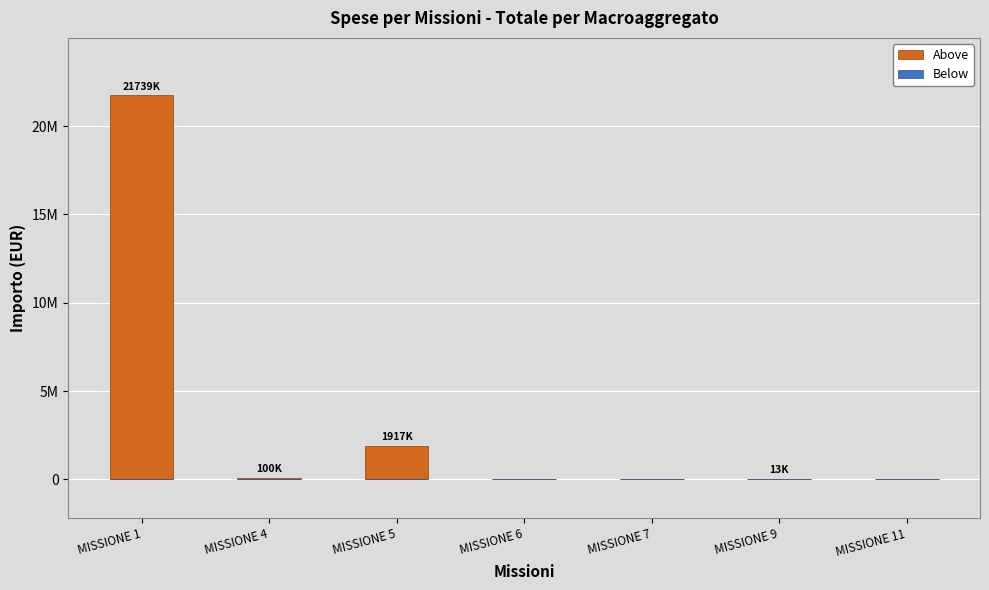

Are the bars grouped side by side (vs. stacked)?

No